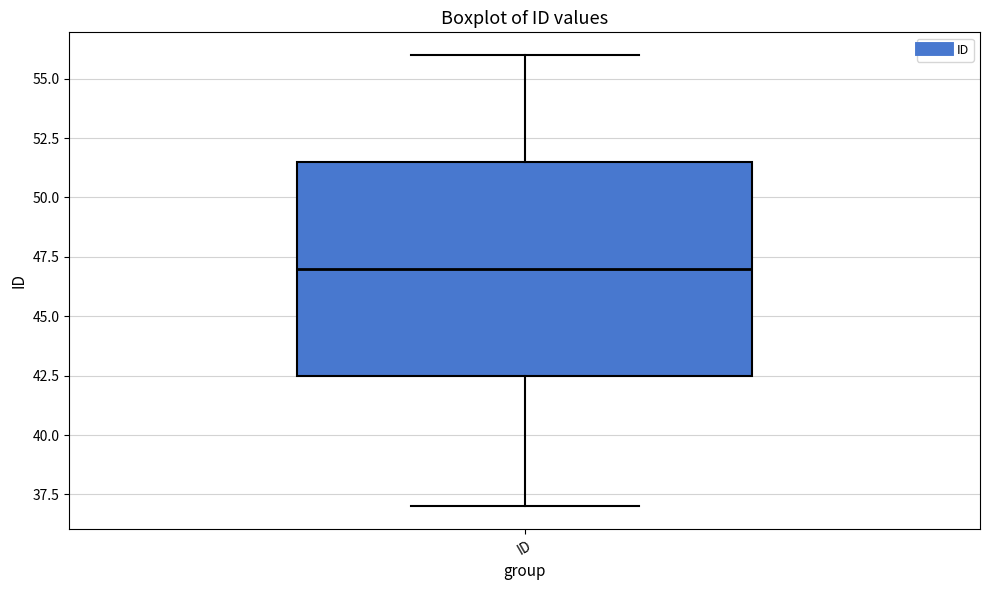

Where is the lower edge of the box for ID on the y-axis? The values are not printed on the chart, so give them approximately, as read against the axis.

42.5